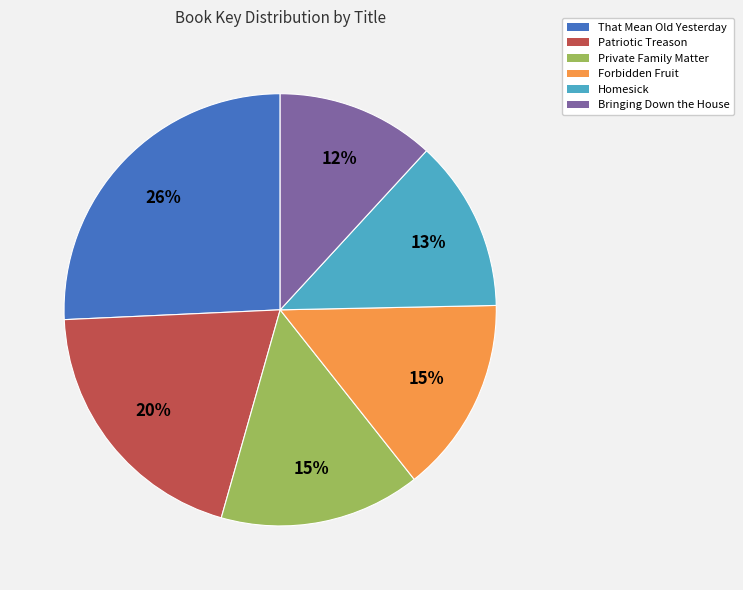

Count the number of slices in the pie.

6